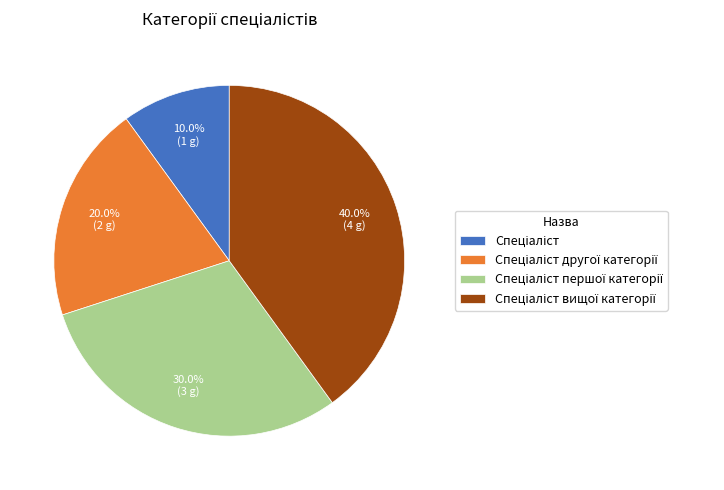

Is there any slice that represents more than half of the pie?

No